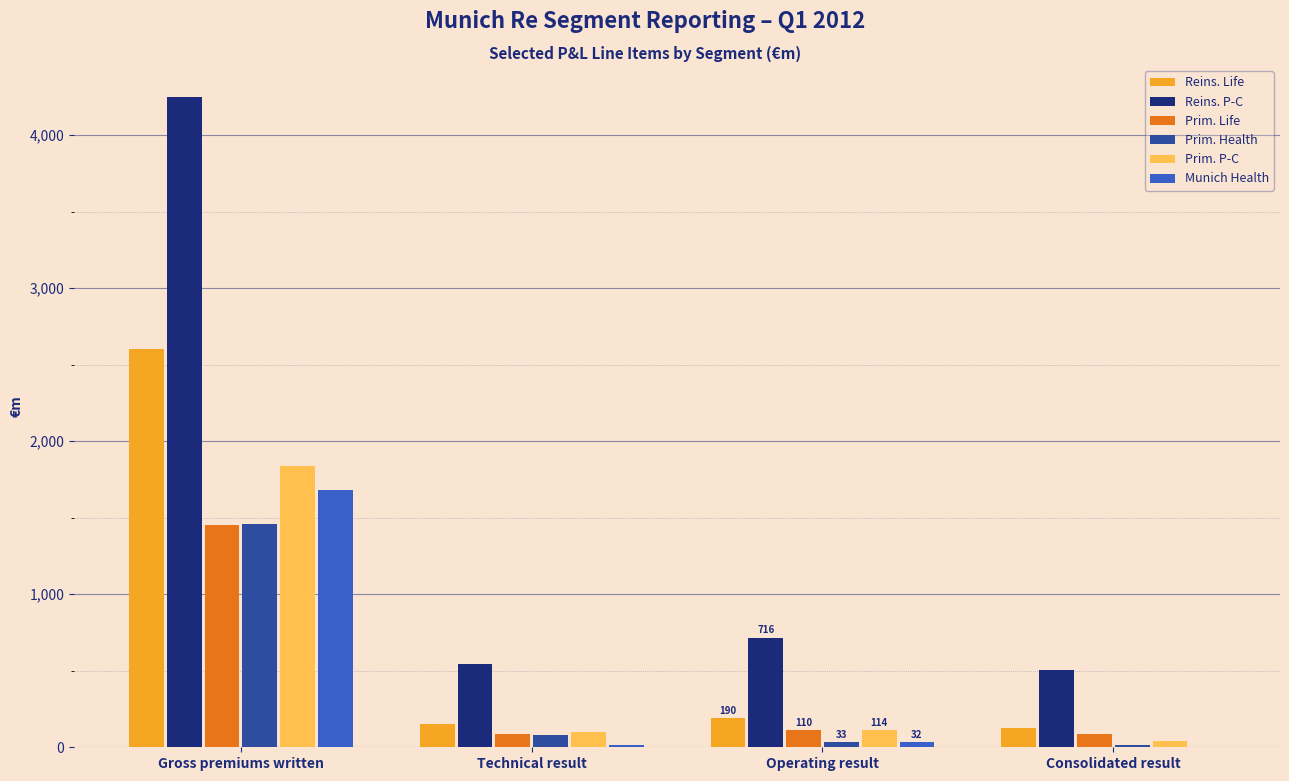

Which category has the highest value in the Prim. Life series?

Gross premiums written